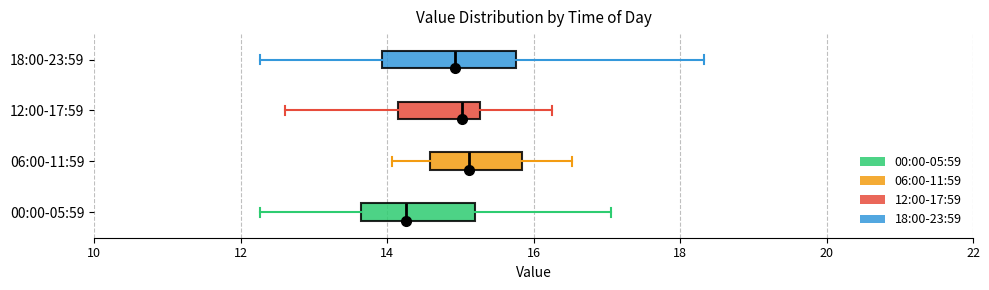

Which box's median line is the furthest to the left?

00:00-05:59